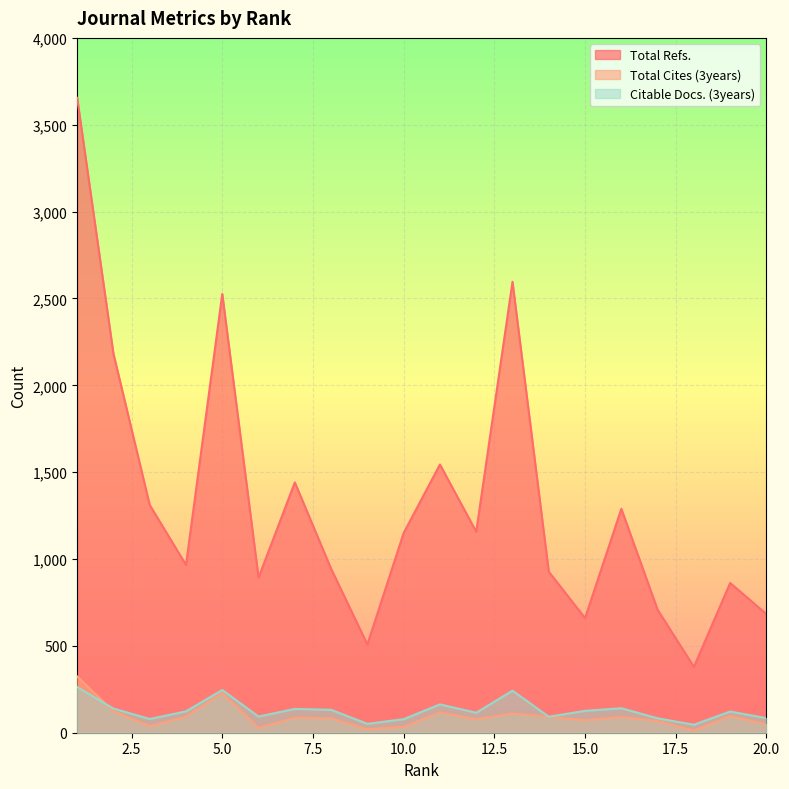

Reading left to right, what are all the values shown in this chart?

Total Refs.: 3655	2182	1311	966	2526	893	1441	944	508	1150	1544	1157	2596	927	660	1289	708	379	862	683
Total Cites (3years): 324	123	38	92	227	27	86	83	19	34	117	77	111	91	71	90	67	12	96	48
Citable Docs. (3years): 263	139	79	123	246	93	137	132	51	78	163	115	242	92	126	141	83	46	122	84